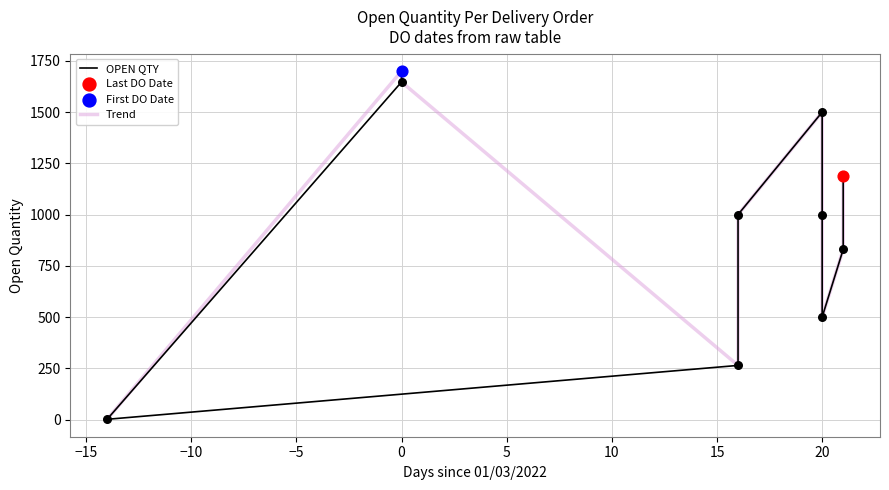

Which series contains the lowest Y value?

OPEN QTY